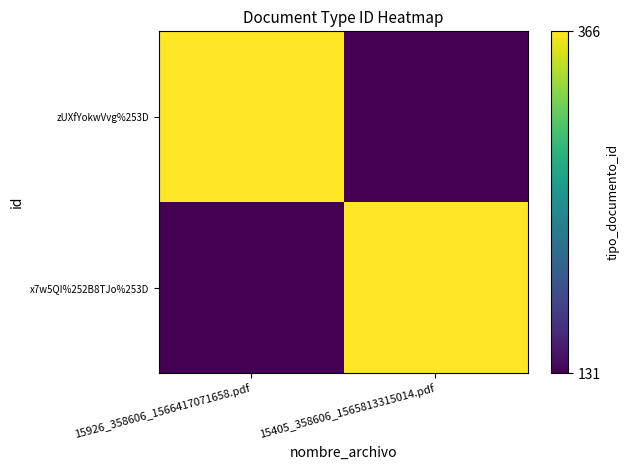

Reading right to left, what are all the values shown in this chart?

zUXfYokwVvg%253D: 15405_358606_1565813315014.pdf=131	15926_358606_1566417071658.pdf=366
x7w5QI%252B8TJo%253D: 15405_358606_1565813315014.pdf=366	15926_358606_1566417071658.pdf=131